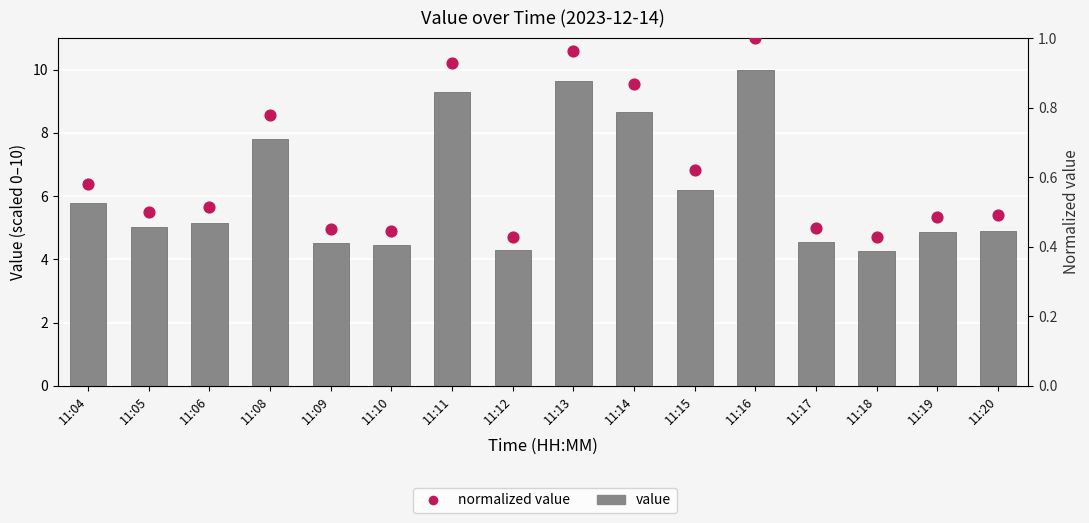

What is the total value across all series at 11:10?

4.9